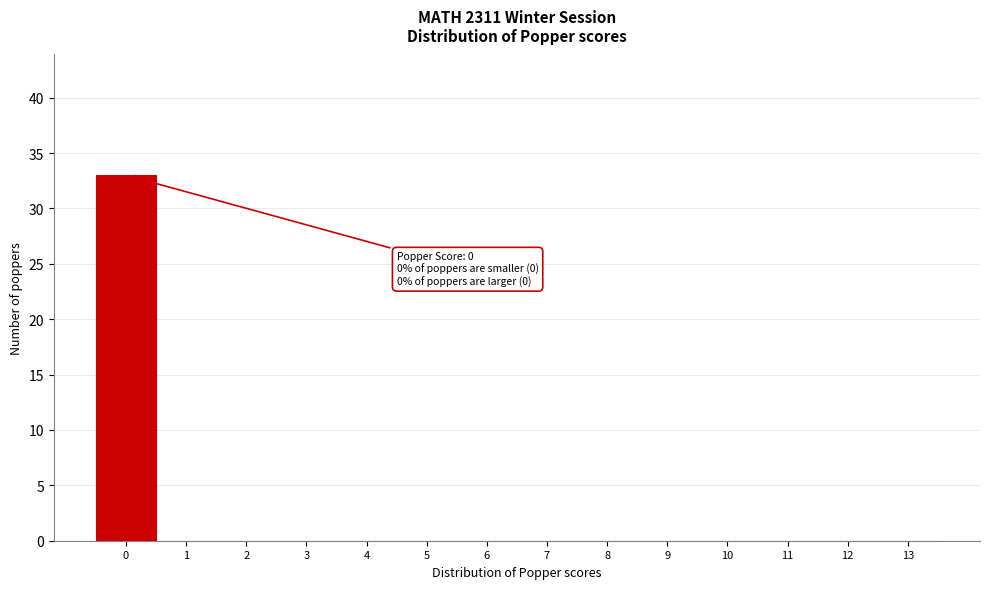

Reading right to left, extract all data points from this chart.

13=0	12=0	11=0	10=0	9=0	8=0	7=0	6=0	5=0	4=0	3=0	2=0	1=0	0=33